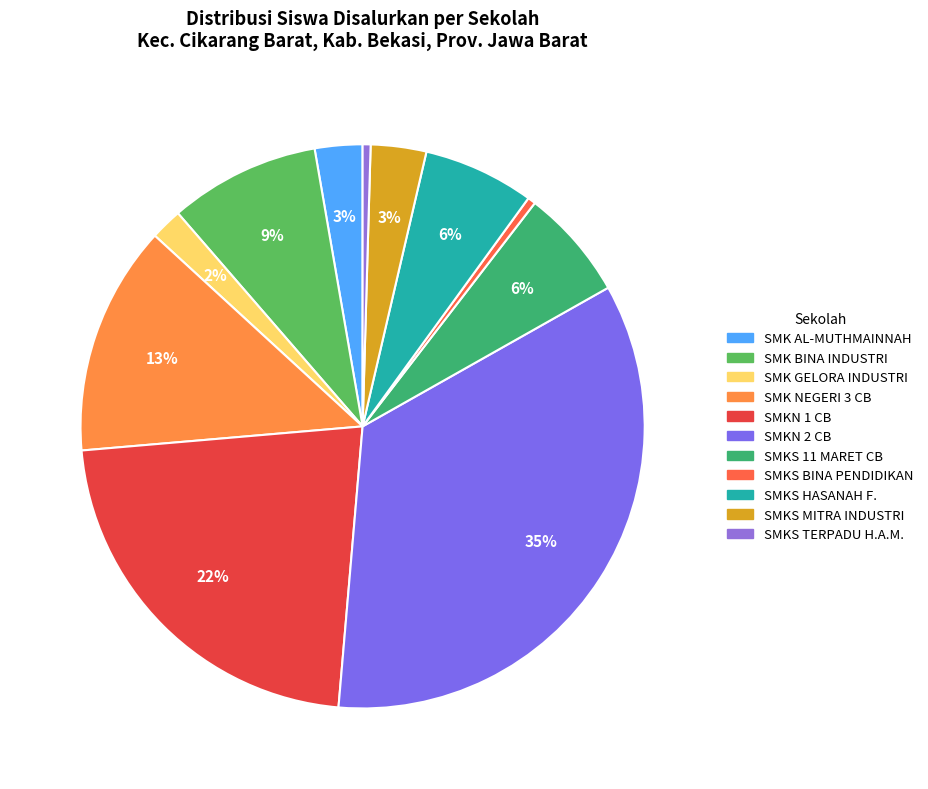

Which slice is the smallest?

SMKS BINA PENDIDIKAN